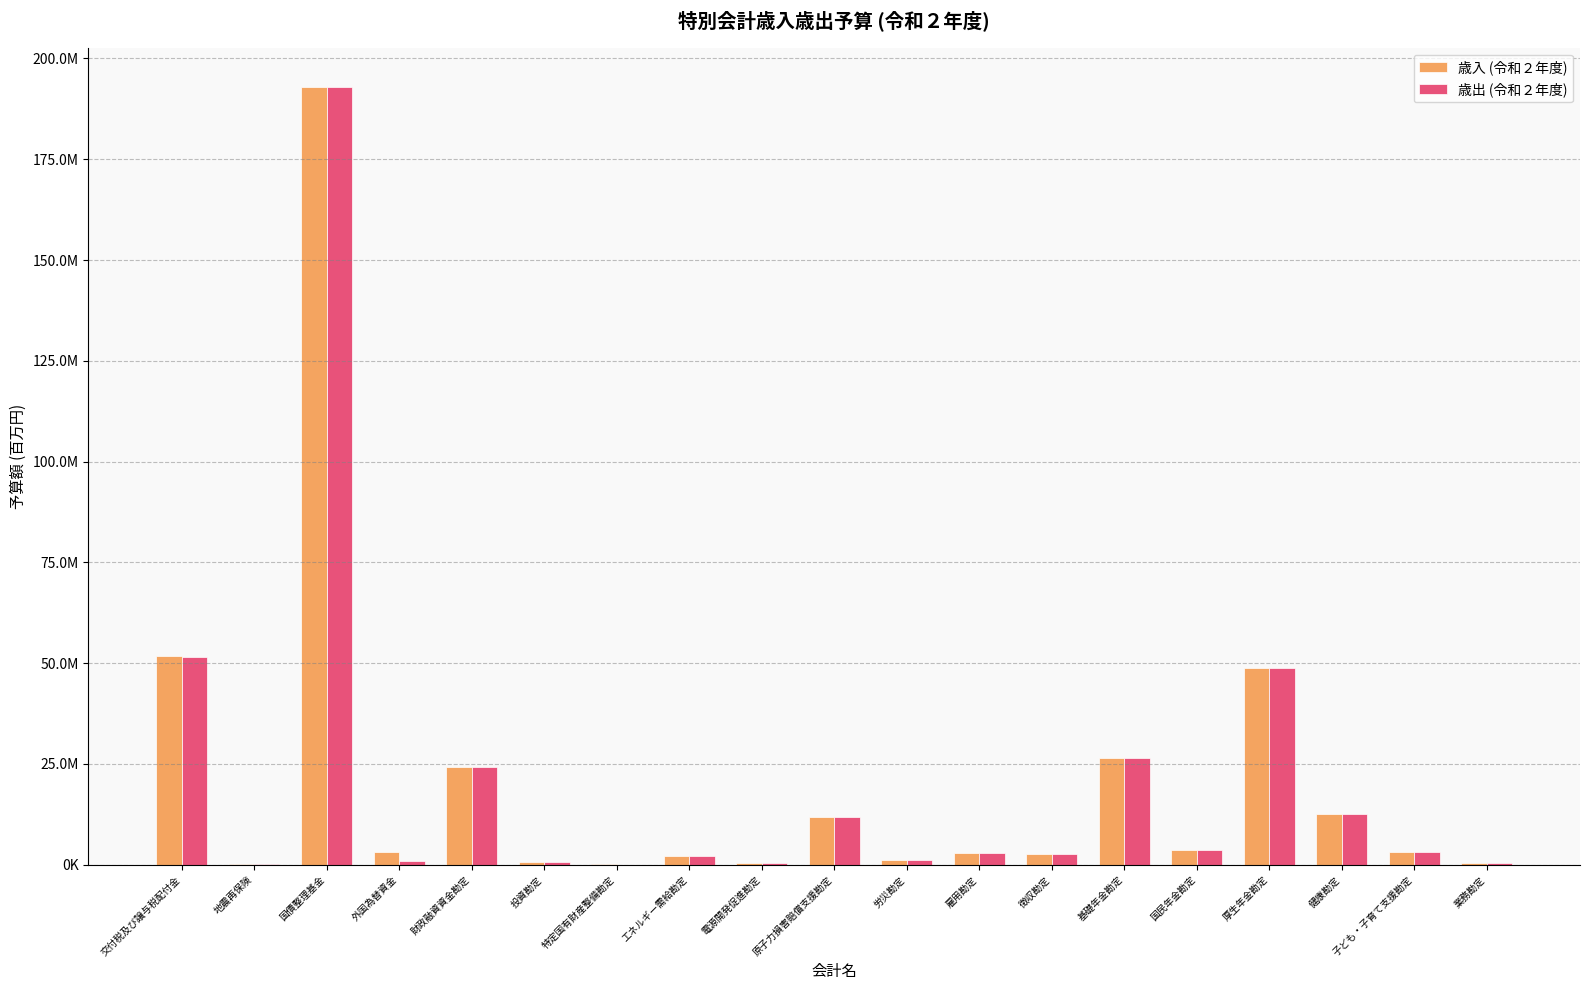

Between 外国為替資金 and 労災勘定, which is larger?

外国為替資金